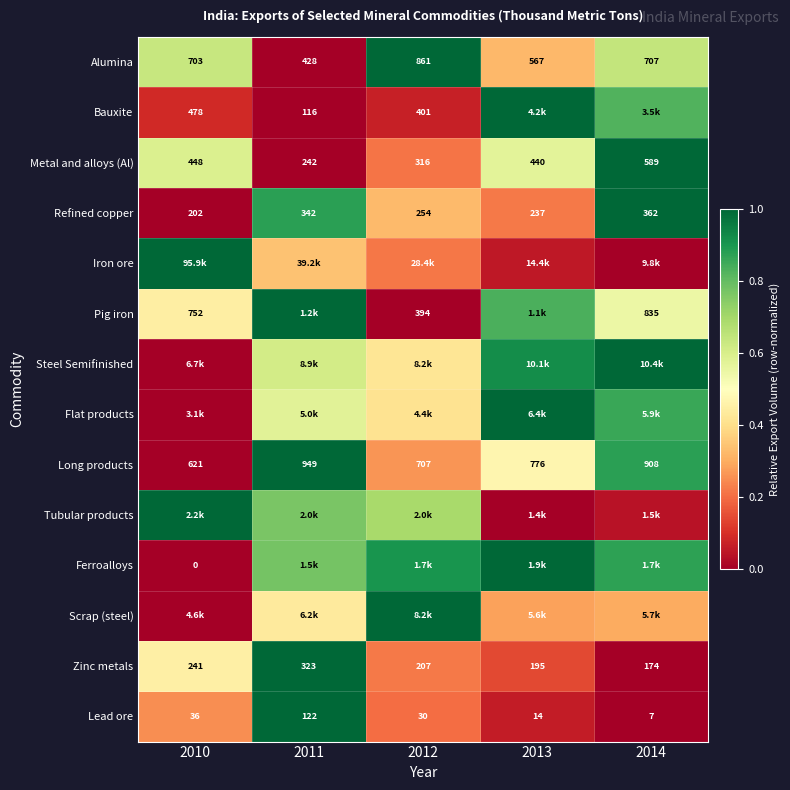

What is the difference between the Long products values at 2012 and 2011?

0.7